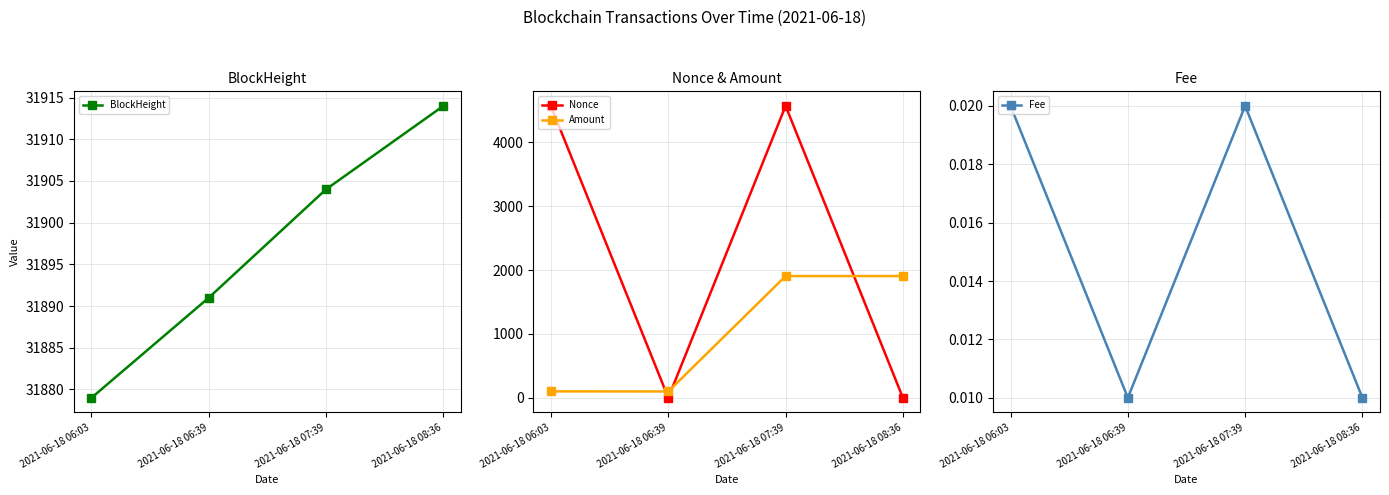

At which category is the sum across all series the highest?

2021-06-18 07:39